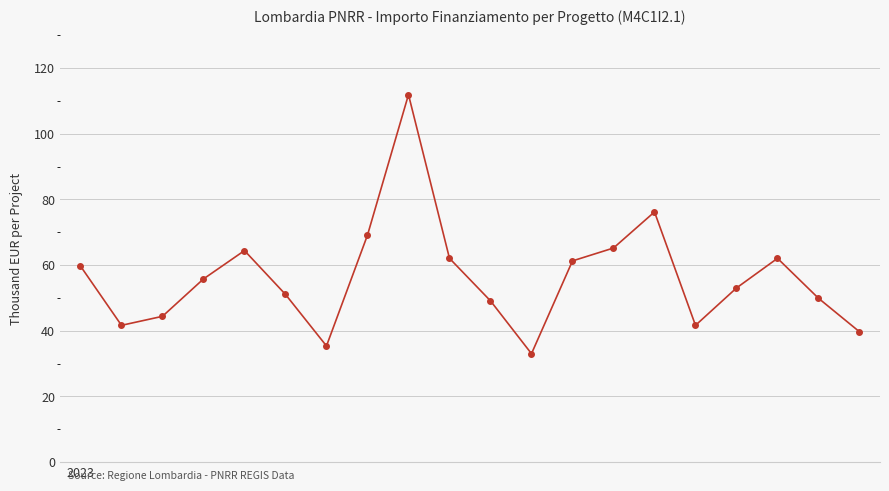

True or false: the data has more than 2 interior local peaks.

True